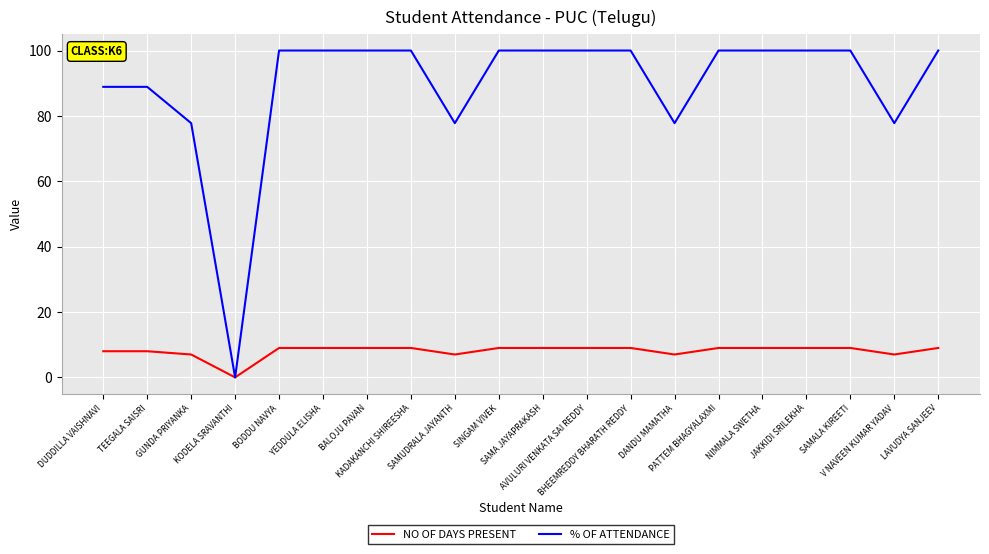

The value of NO OF DAYS PRESENT at BODDU NAVYA is 15.4. True or false?

False